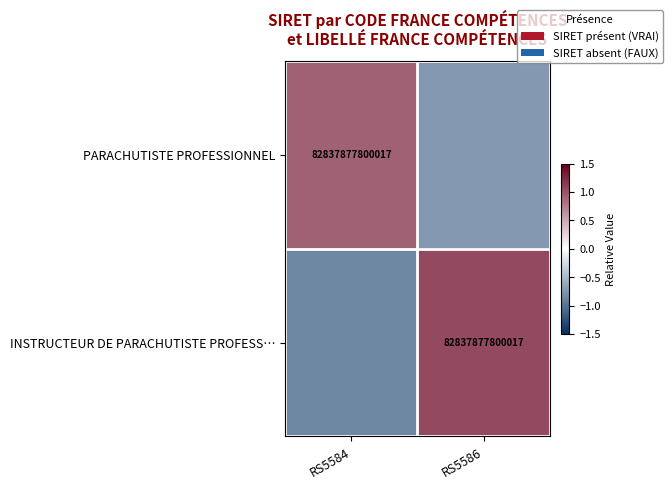

Which series has the widest spread of values?

INSTRUCTEUR DE PARACHUTISTE PROFESS…